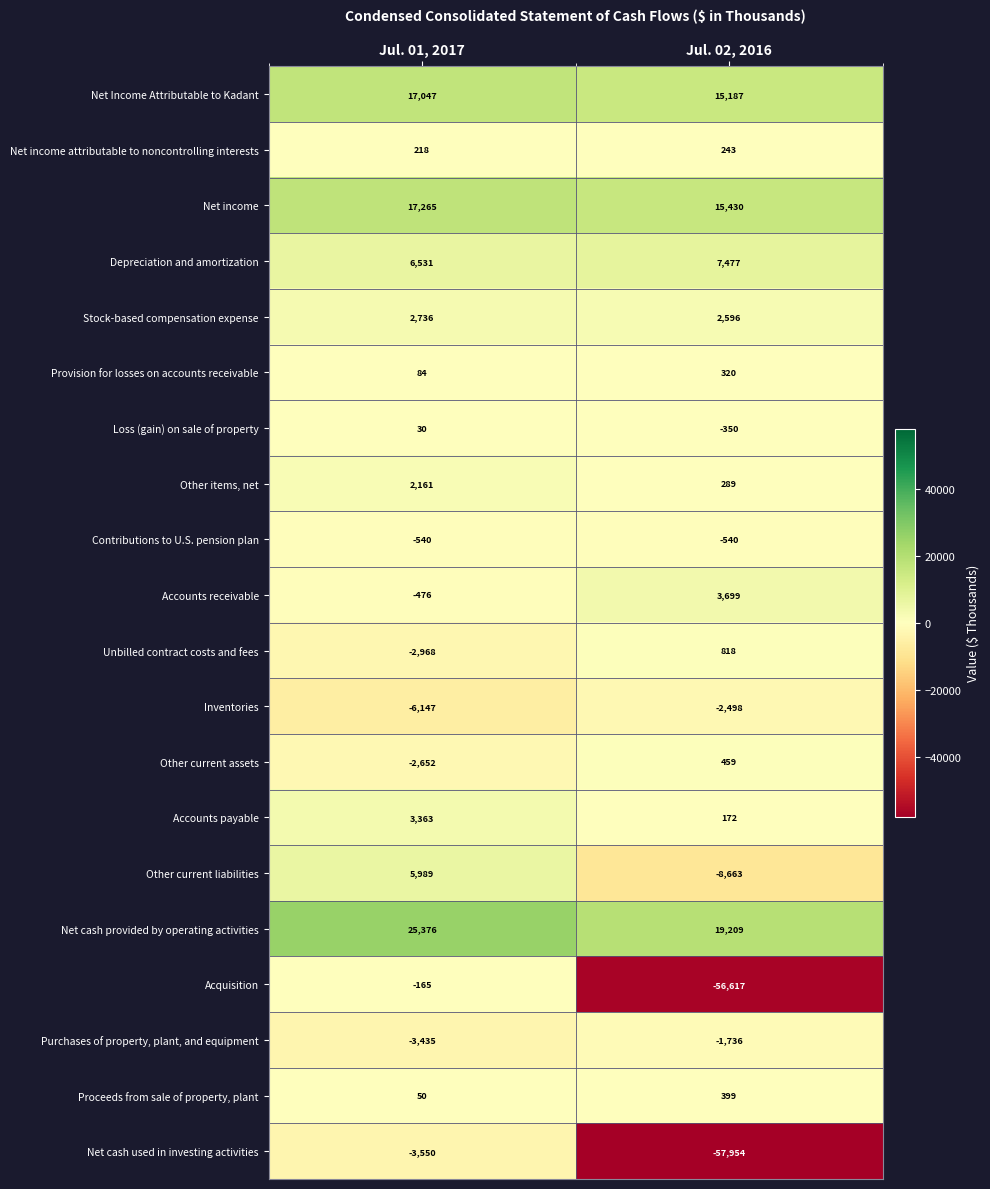

At which category does the chart reach its minimum across all series?

Jul. 02, 2016